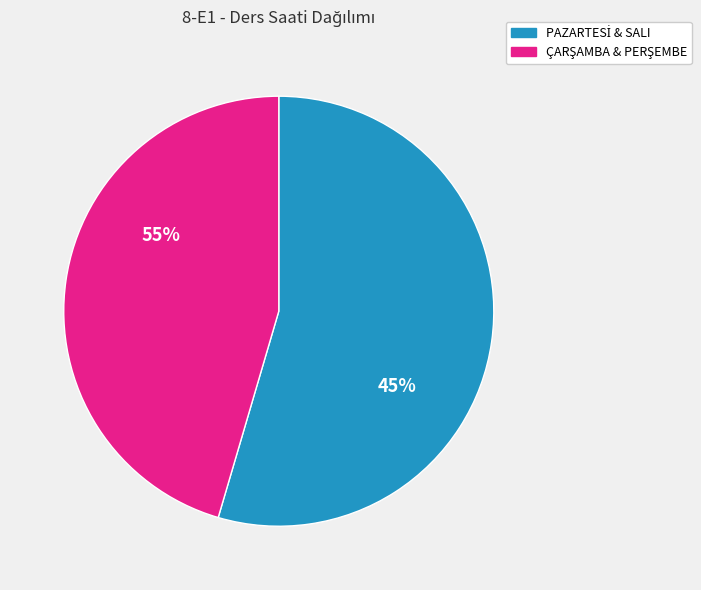

Which has a higher value, PAZARTESİ or ÇARŞAMBA?

PAZARTESİ